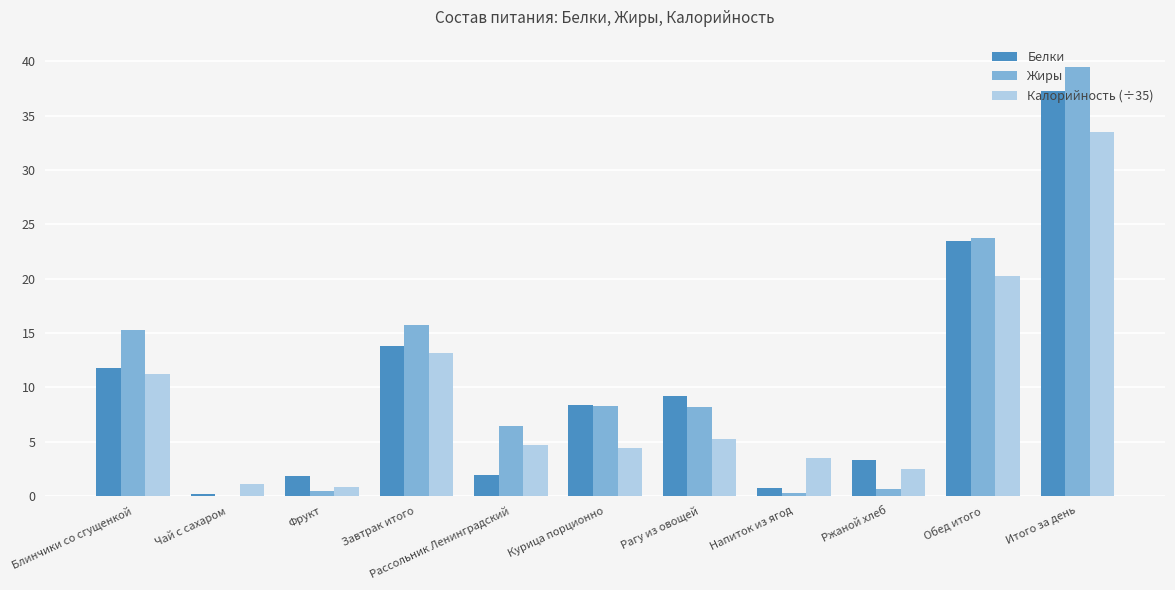

Where is Белки nearest to the value 18?

Завтрак итого